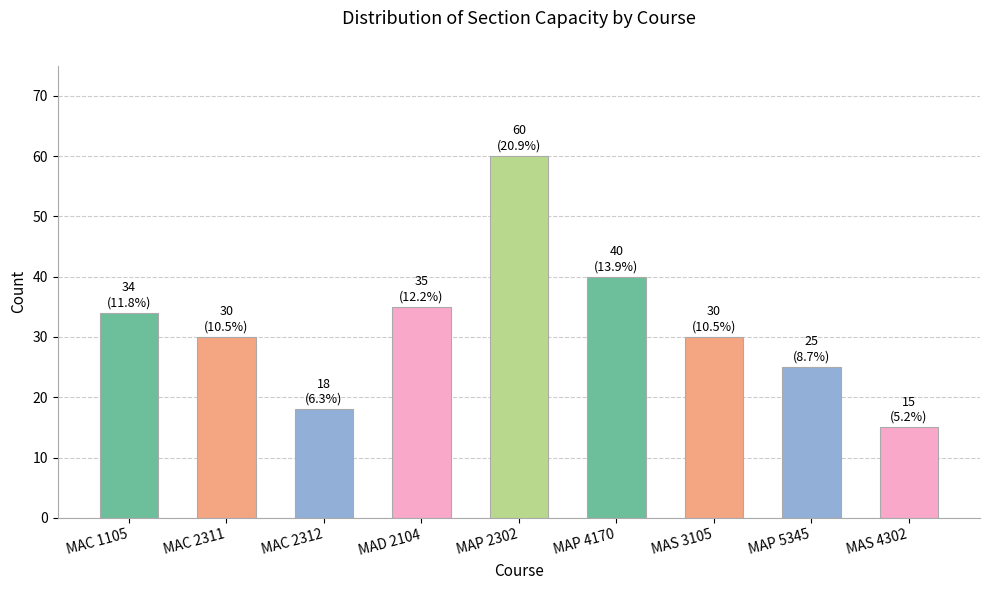

Where is the data nearest to the value 37?

MAD 2104